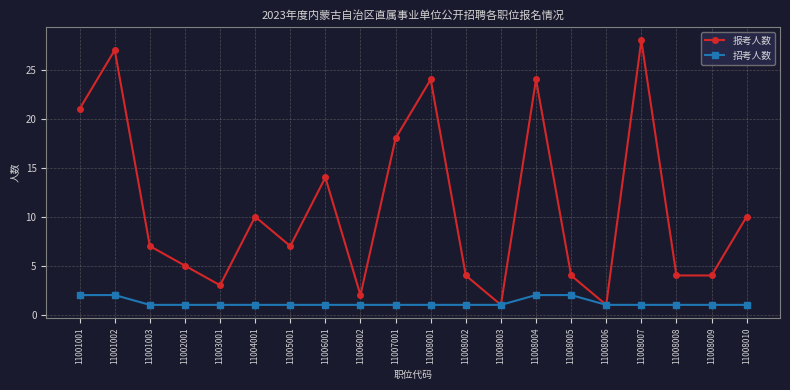

Rank the series by their maximum value, from lowest to highest.

招考人数, 报考人数